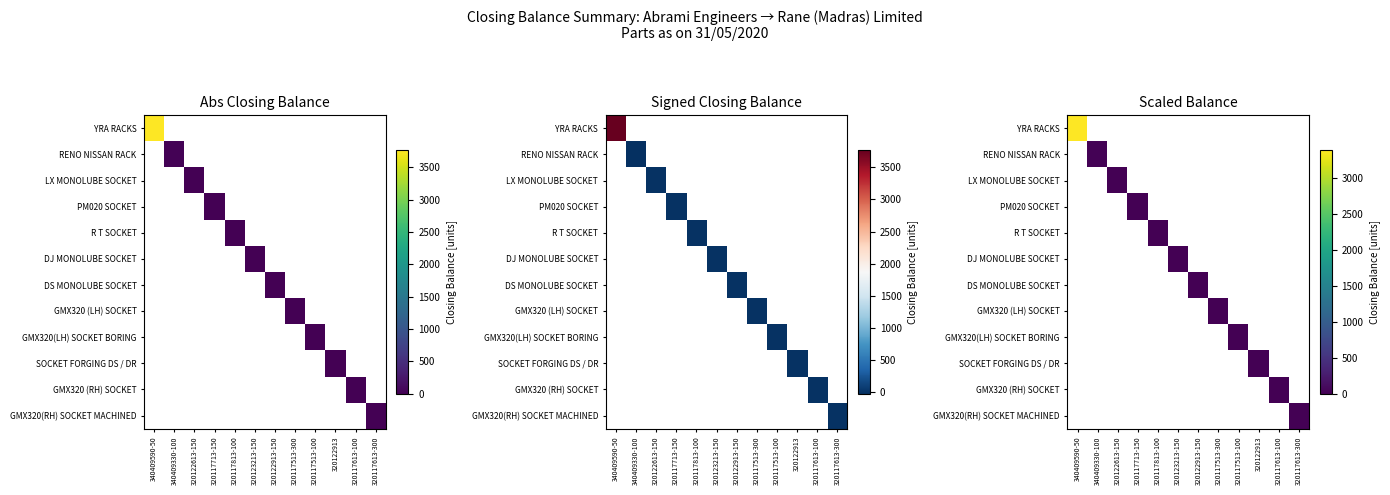

Which has a higher value, 320117613-100 or 320117513-300?

320117513-300